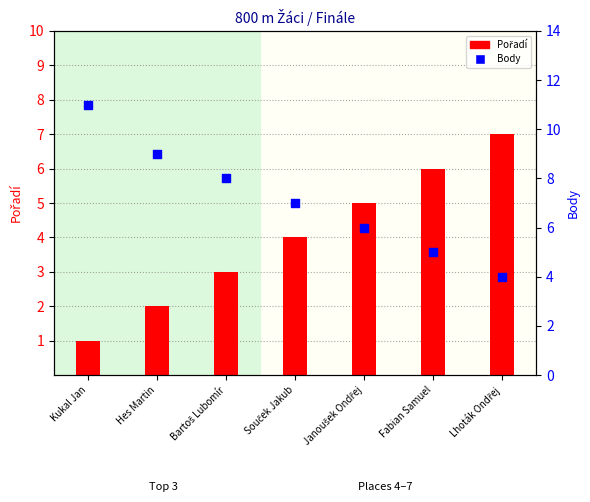

What are all the series names shown in the legend?

Pořadí, Body